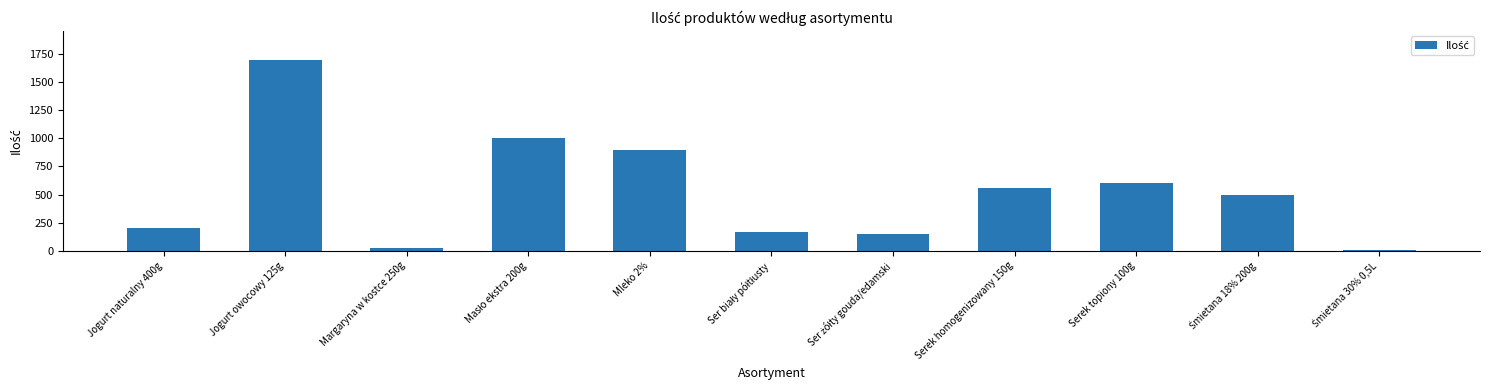

Where is the data nearest to the value 855?

Mleko 2%